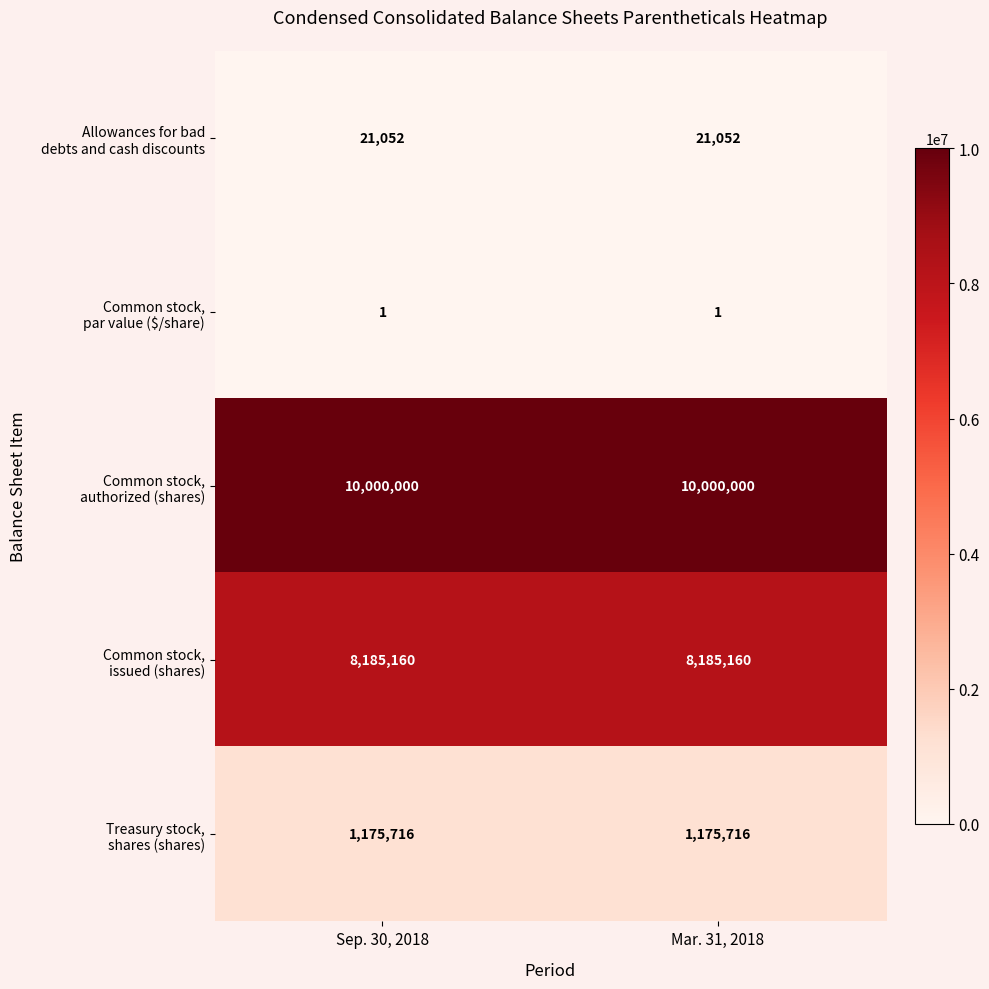

What is the total value across all series at Sep. 30, 2018?

19381929